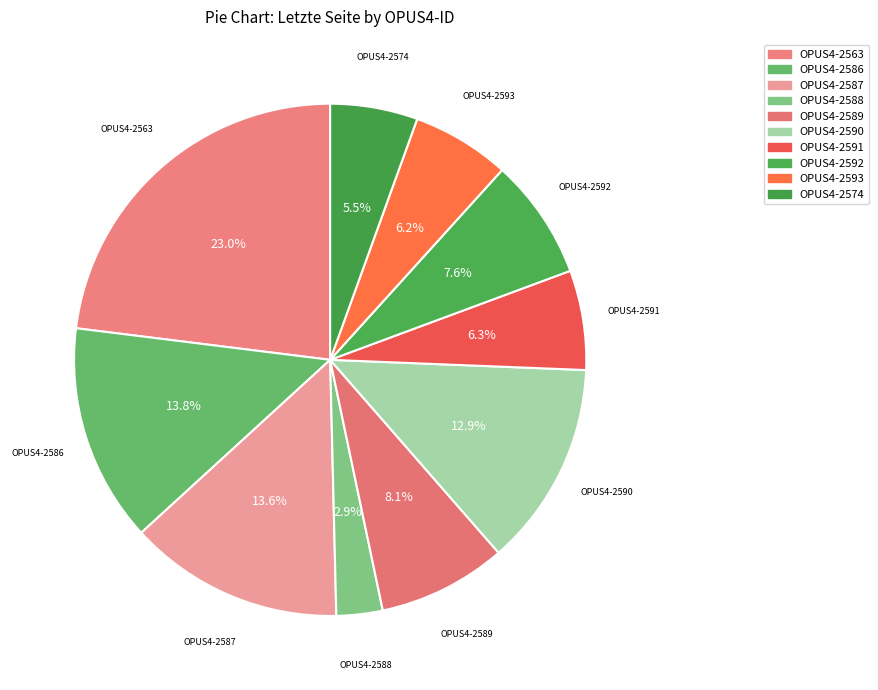

Count the number of slices in the pie.

10